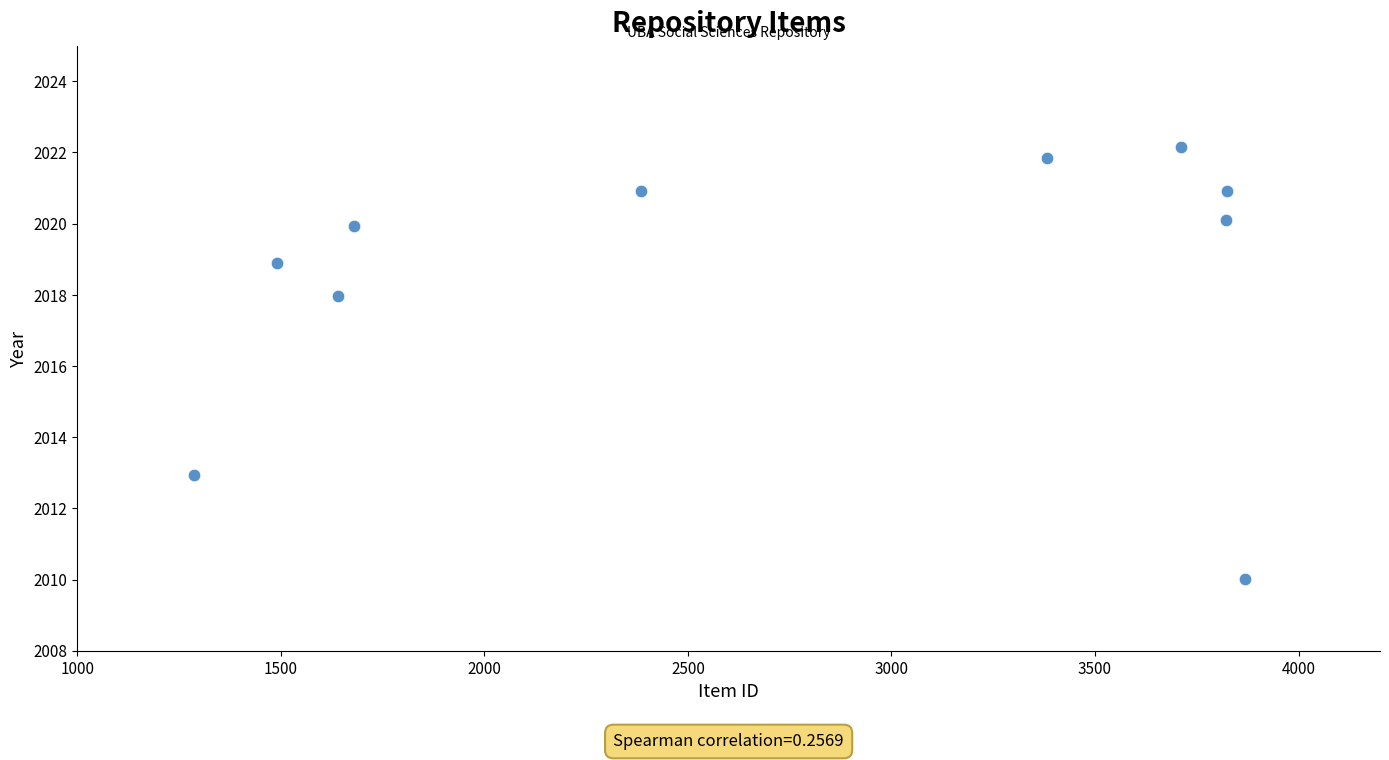

What is the range of Y values (max minus min)?

12.1